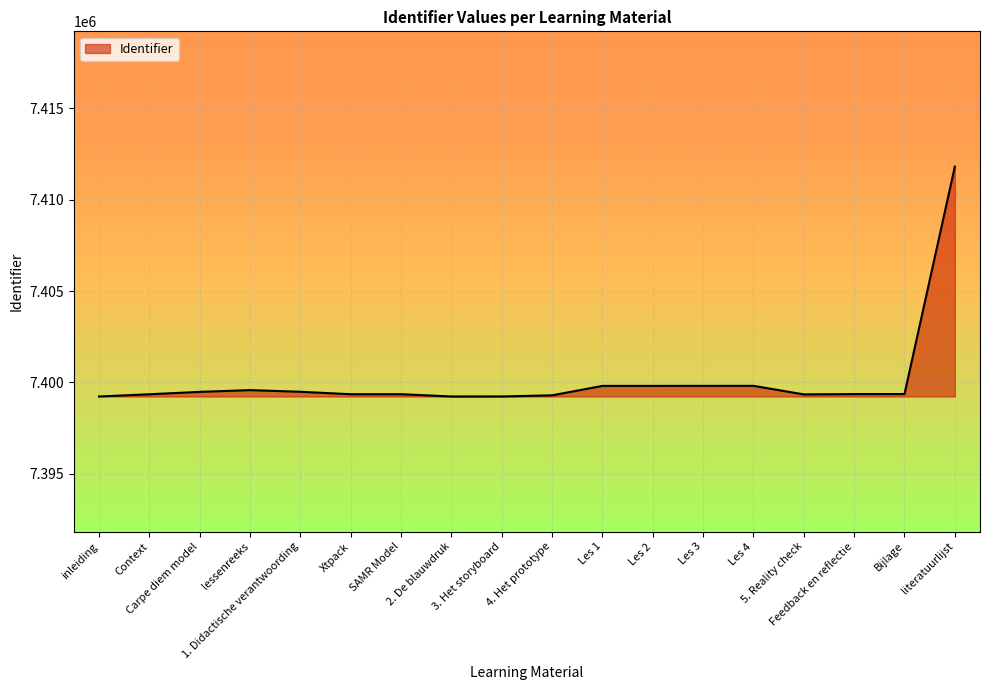

What is the difference between the maximum and minimum values?

12592